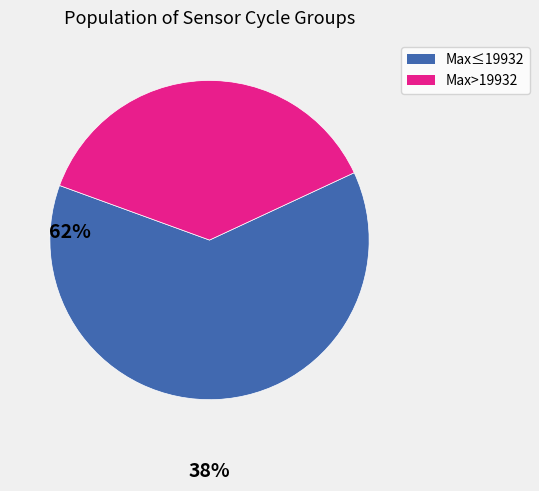

Is the sum of Max>19932 and Max≤19932 greater than half?

Yes